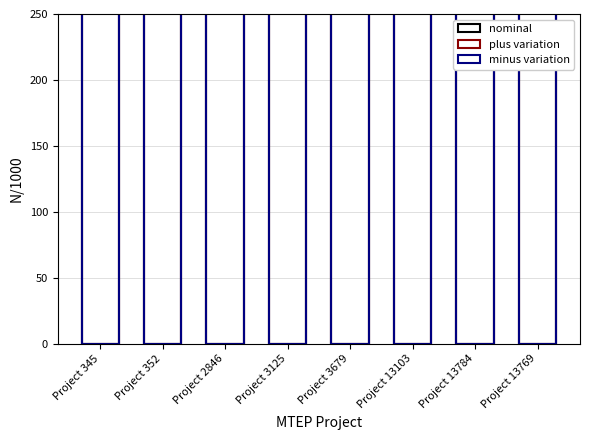

What is the value of the minus variation bar at the 2nd from the left?

28275.6